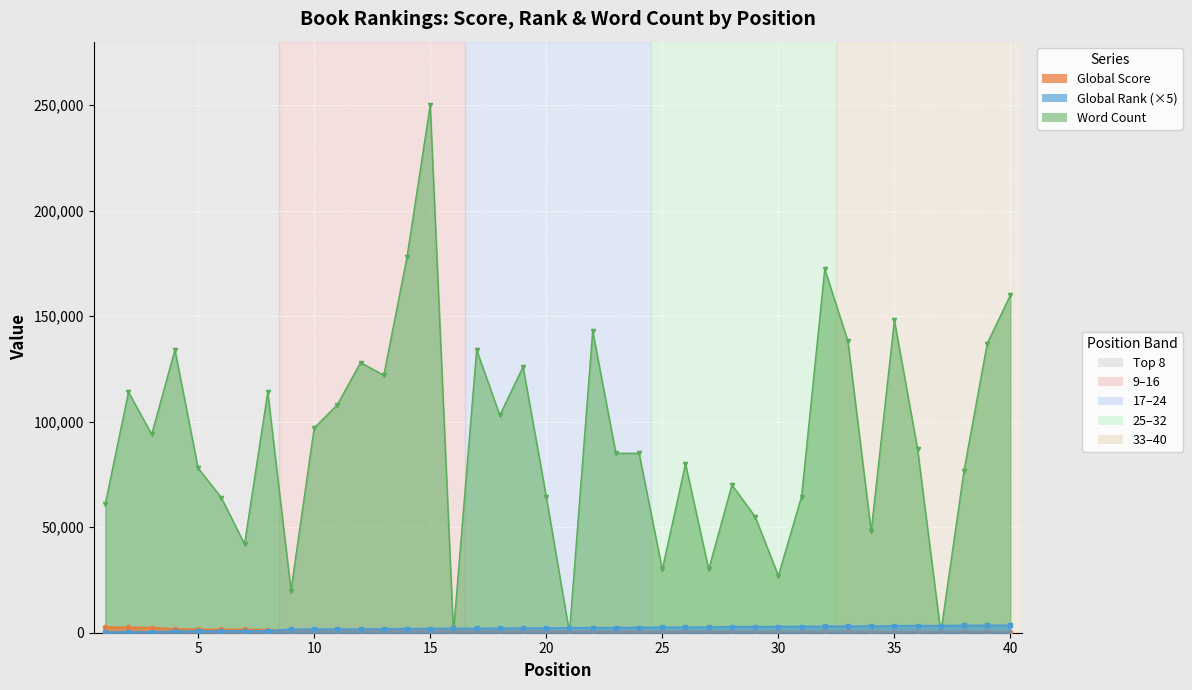

What is the greatest value displayed?

3530